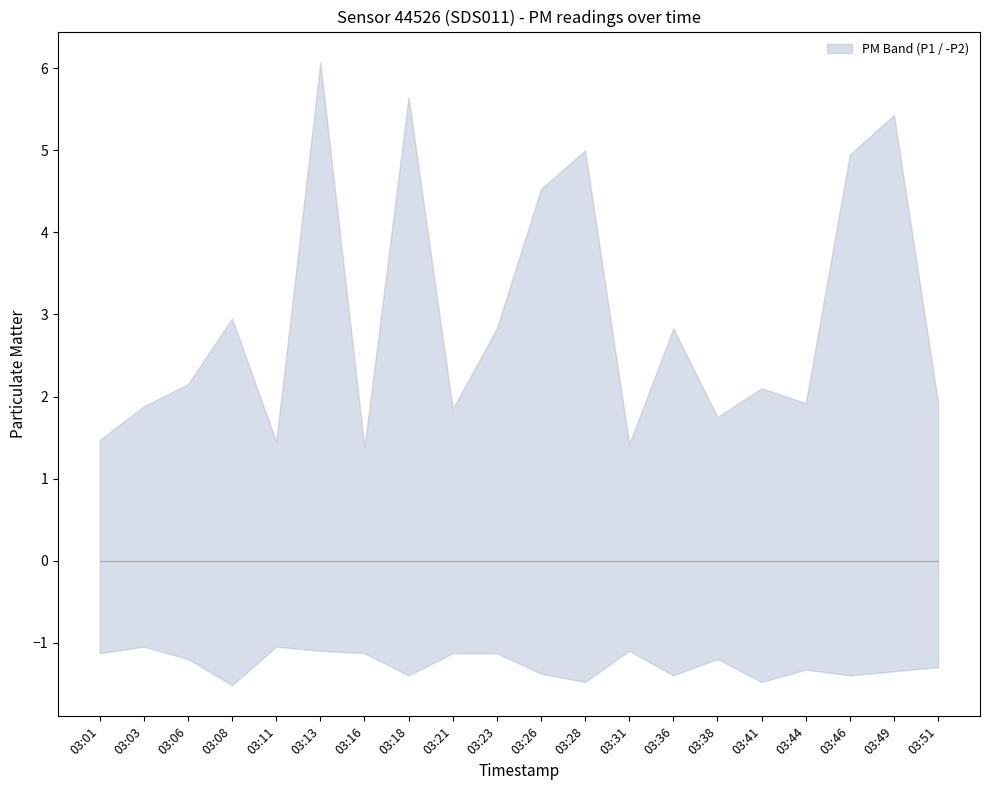

True or false: P2 and P1 cross at least once.

False